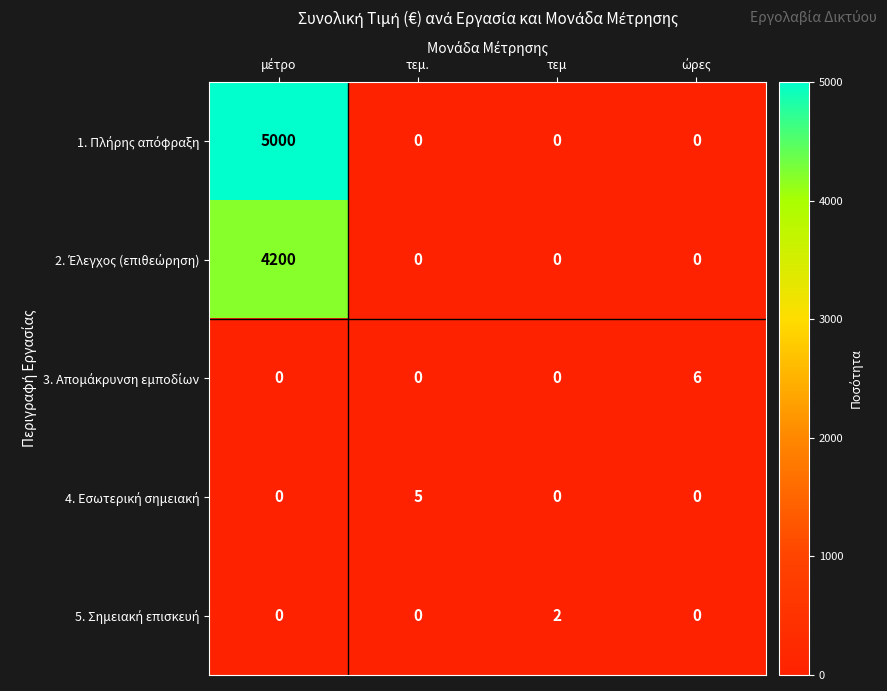

Count the number of data series in this chart.

5